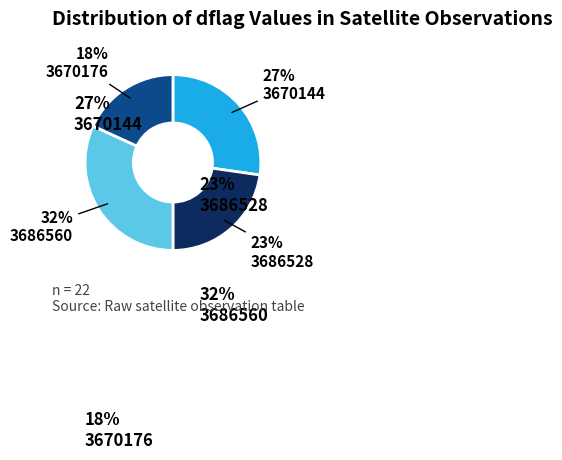

Does any single category account for the majority?

No